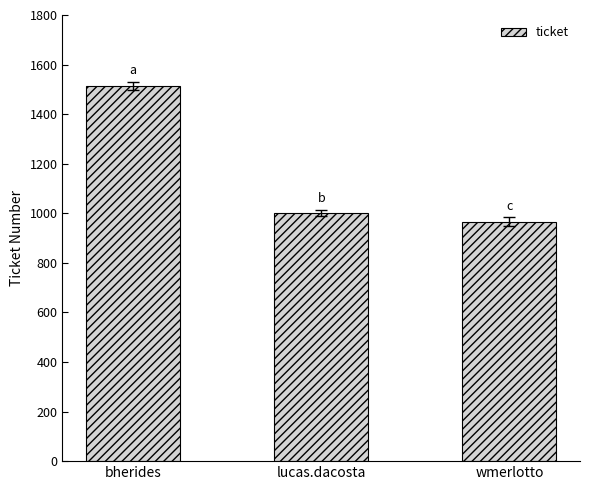

What is the label of the 2nd bar from the right?

lucas.dacosta